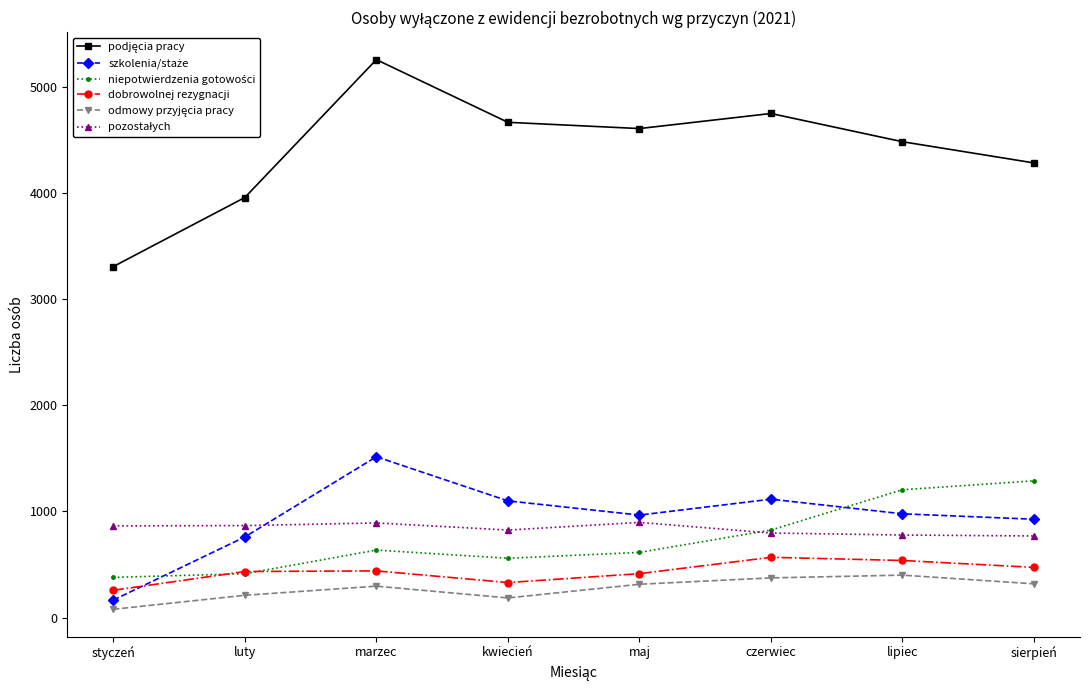

What is the highest value of the dobrowolnej rezygnacji series?

568